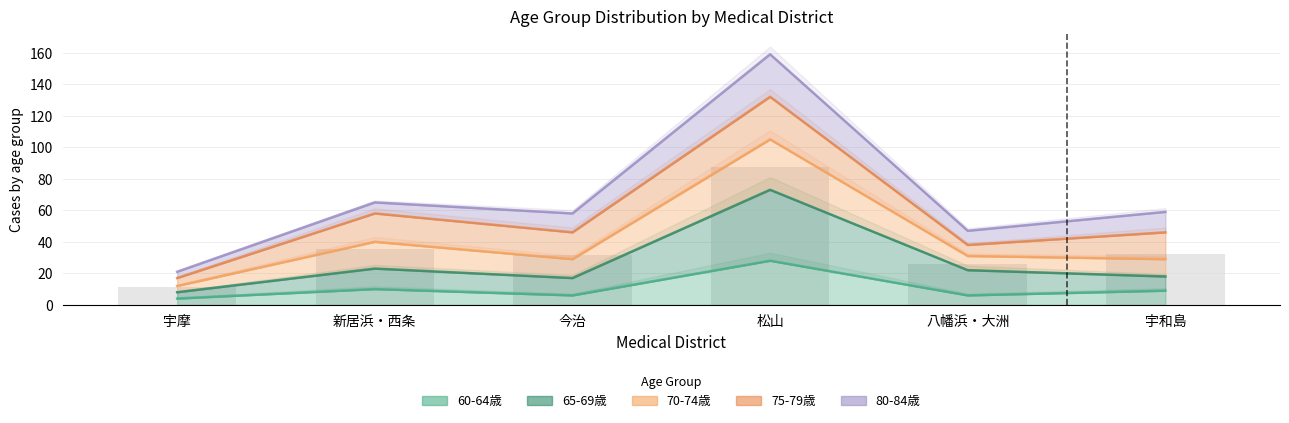

What is the sum of all 60-64歳 values?

63